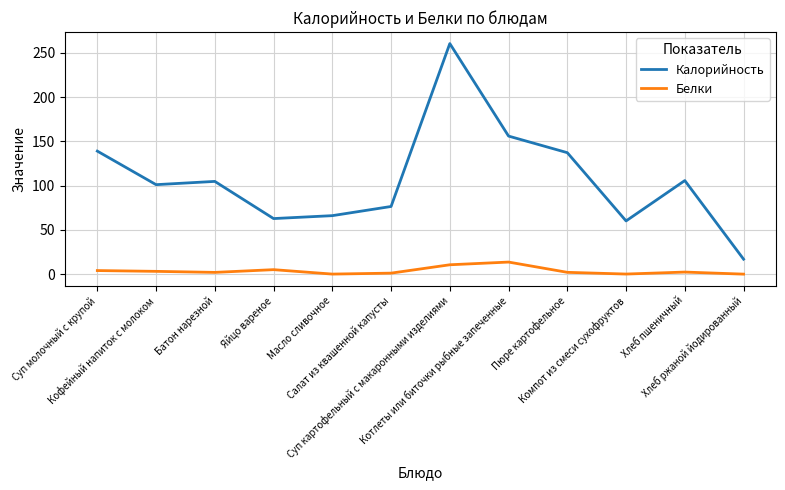

What position from the left is Кофейный напиток с молоком?

2